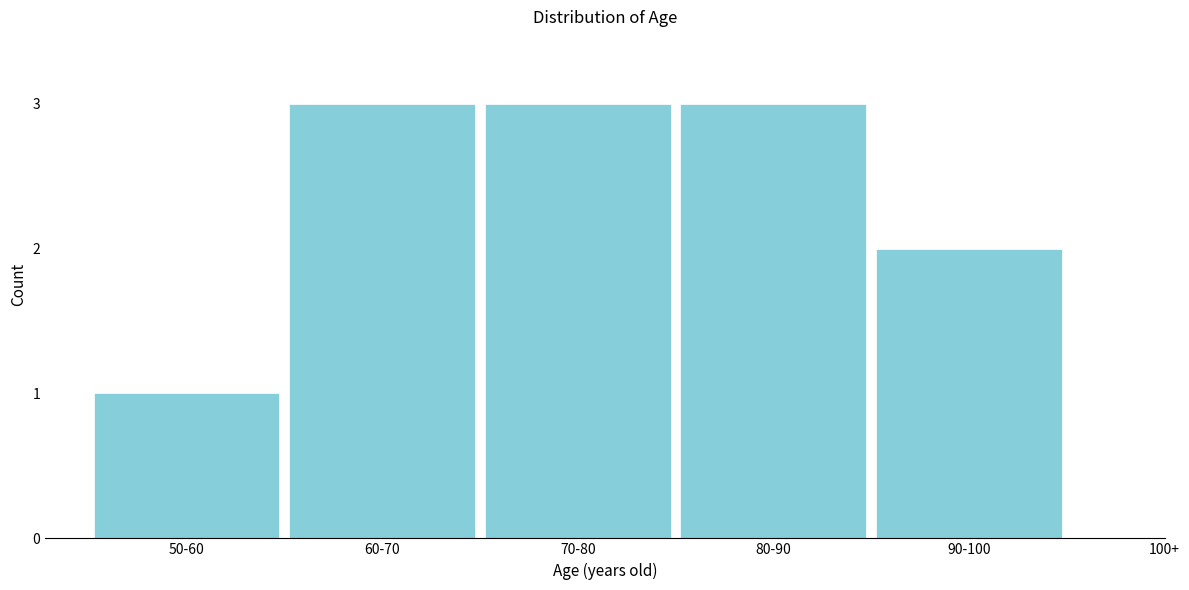

Reading left to right, list all the values displayed in this chart.

1	3	3	3	2